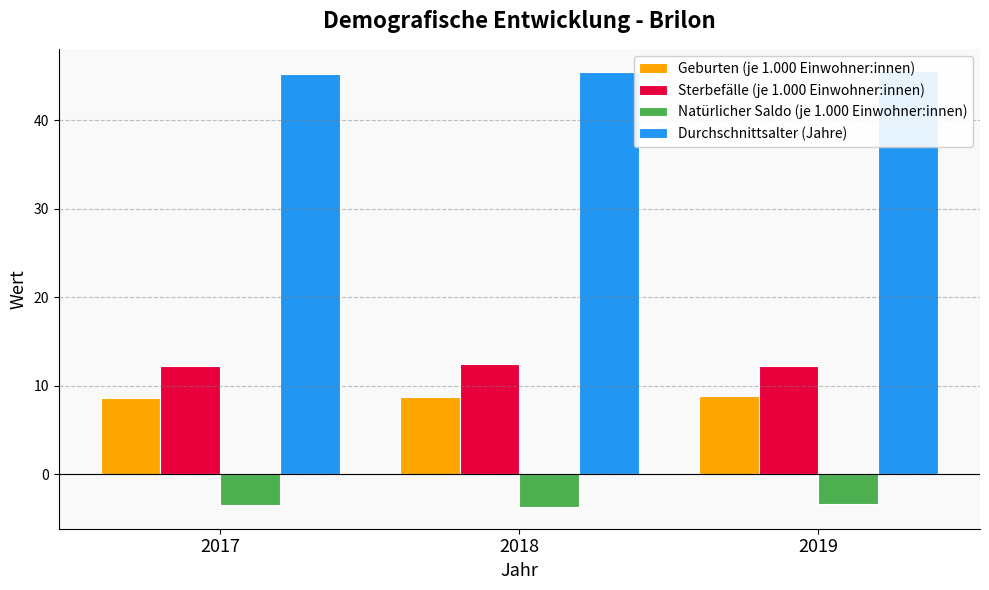

What is the highest value of the Sterbefälle (je 1.000 Einwohner:innen) series?

12.4